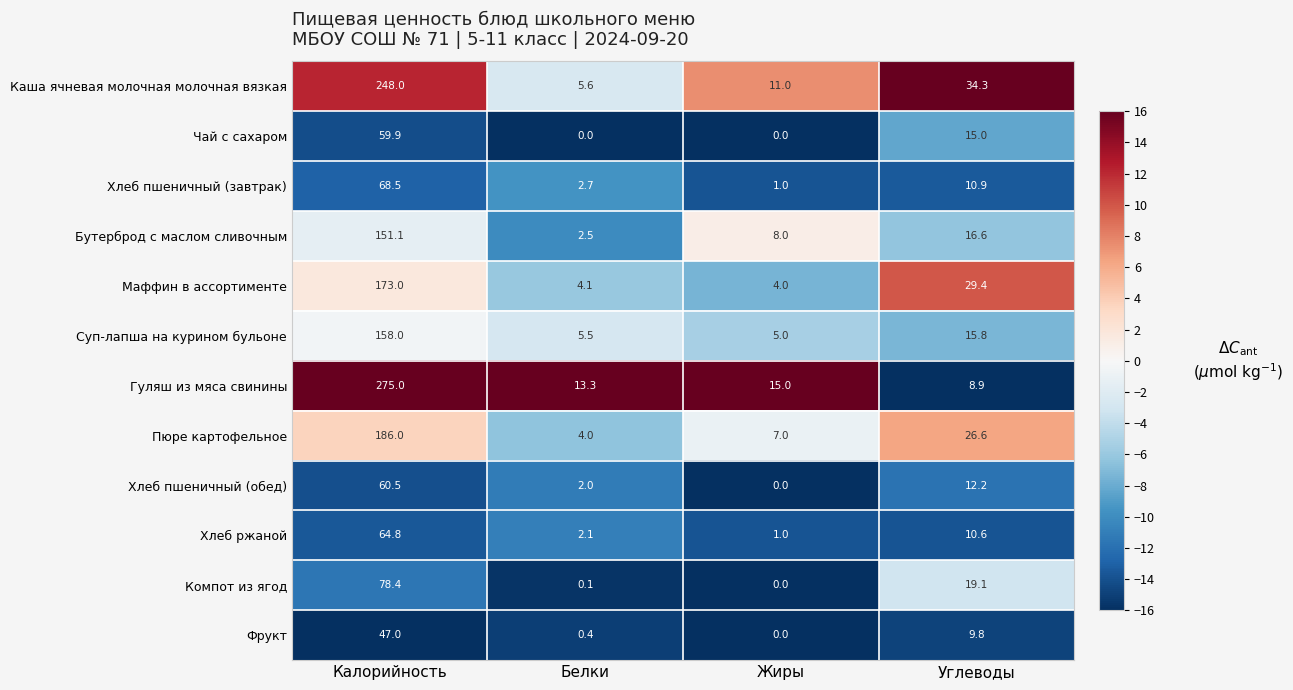

Rank the series by their maximum value, from lowest to highest.

Фрукт, Чай с сахаром, Хлеб пшеничный (обед), Хлеб ржаной, Хлеб пшеничный (завтрак), Компот из ягод, Бутерброд с маслом сливочным, Суп-лапша на курином бульоне, Маффин в ассортименте, Пюре картофельное, Каша ячневая молочная молочная вязкая, Гуляш из мяса свинины